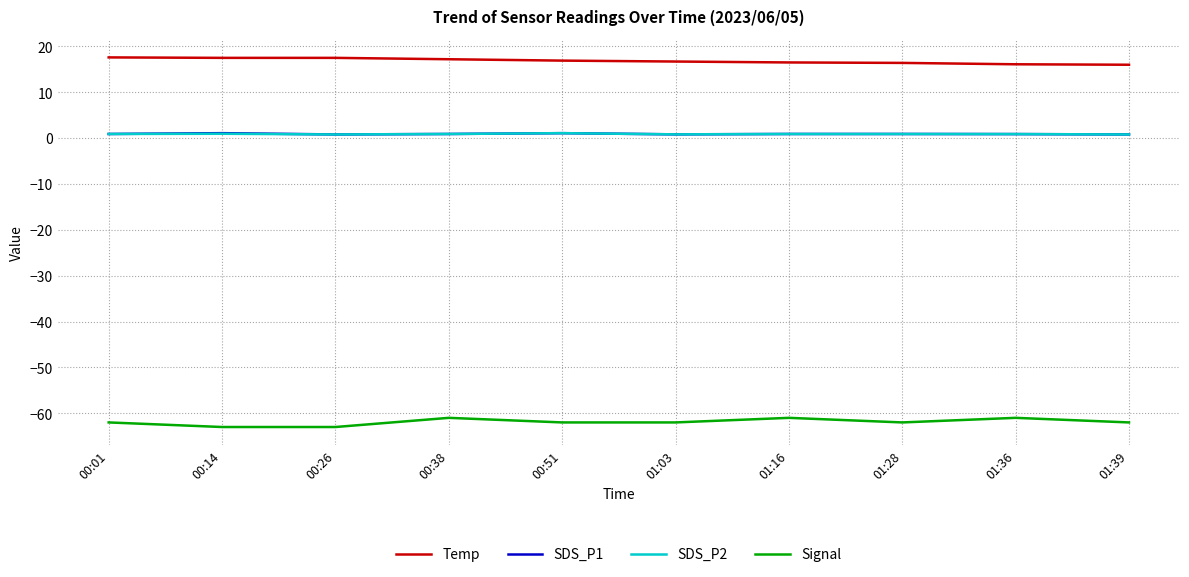

What is the difference between the highest and lowest values at 00:26?

80.5